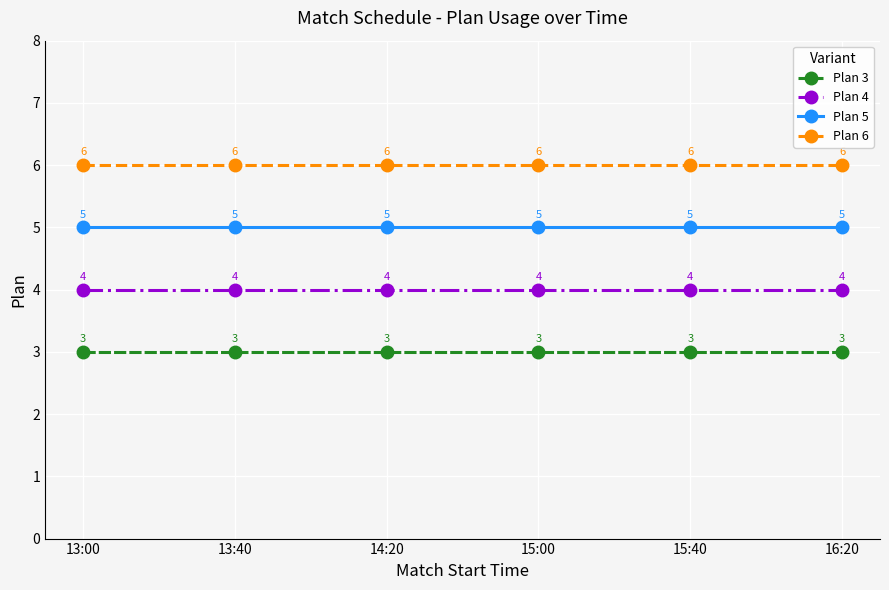

How many series are shown in this chart?

4